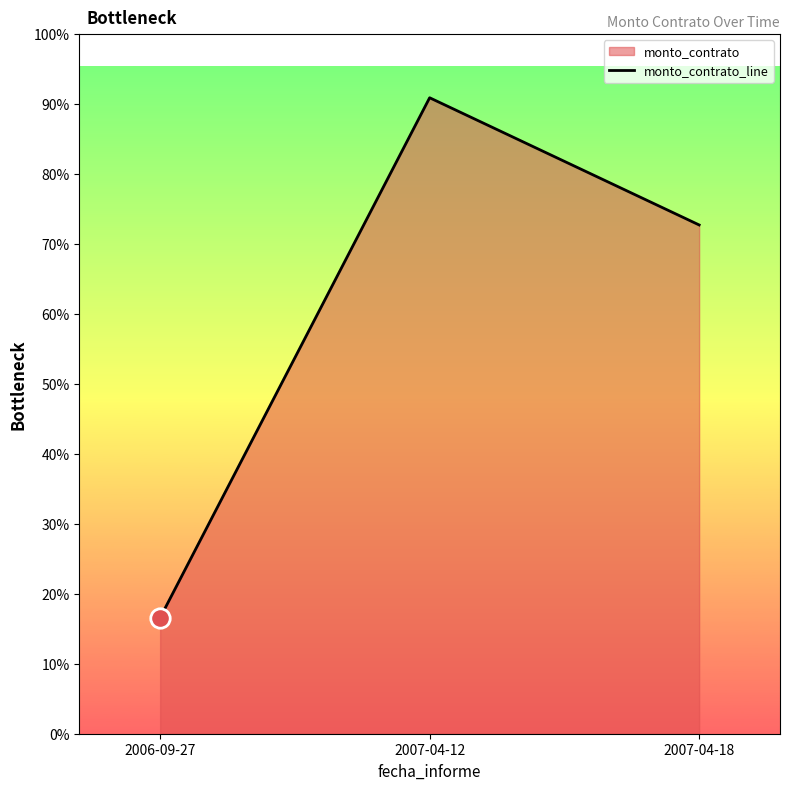

Reading right to left, transcribe all the data shown in this chart.

2007-04-18=7992219200	2007-04-12=9990274000	2006-09-27=1821712200